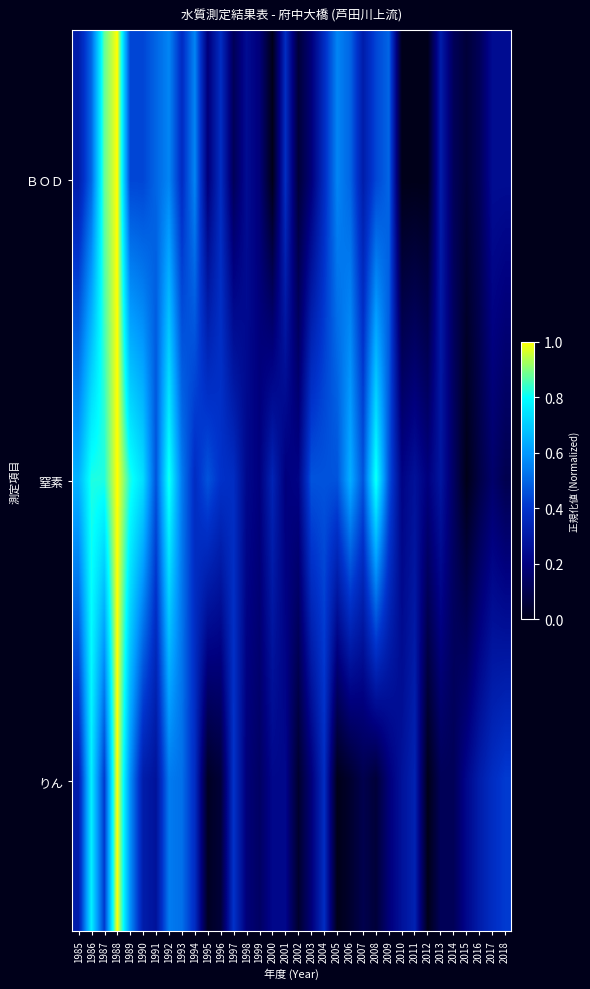

Which series changed the most between 2003 and 2017?

窒素